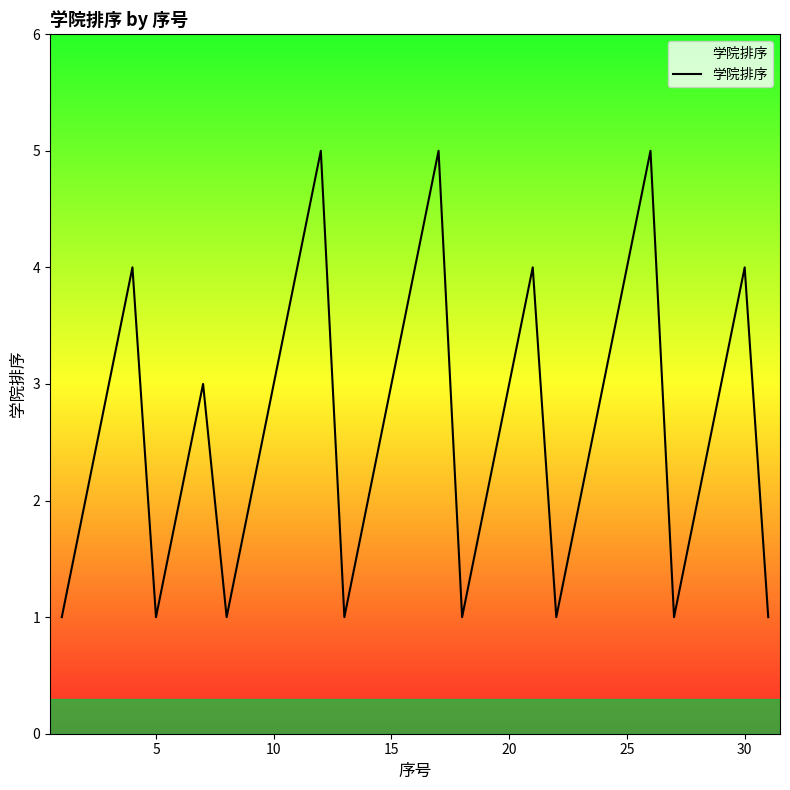

What is the difference between the maximum and minimum values?

4